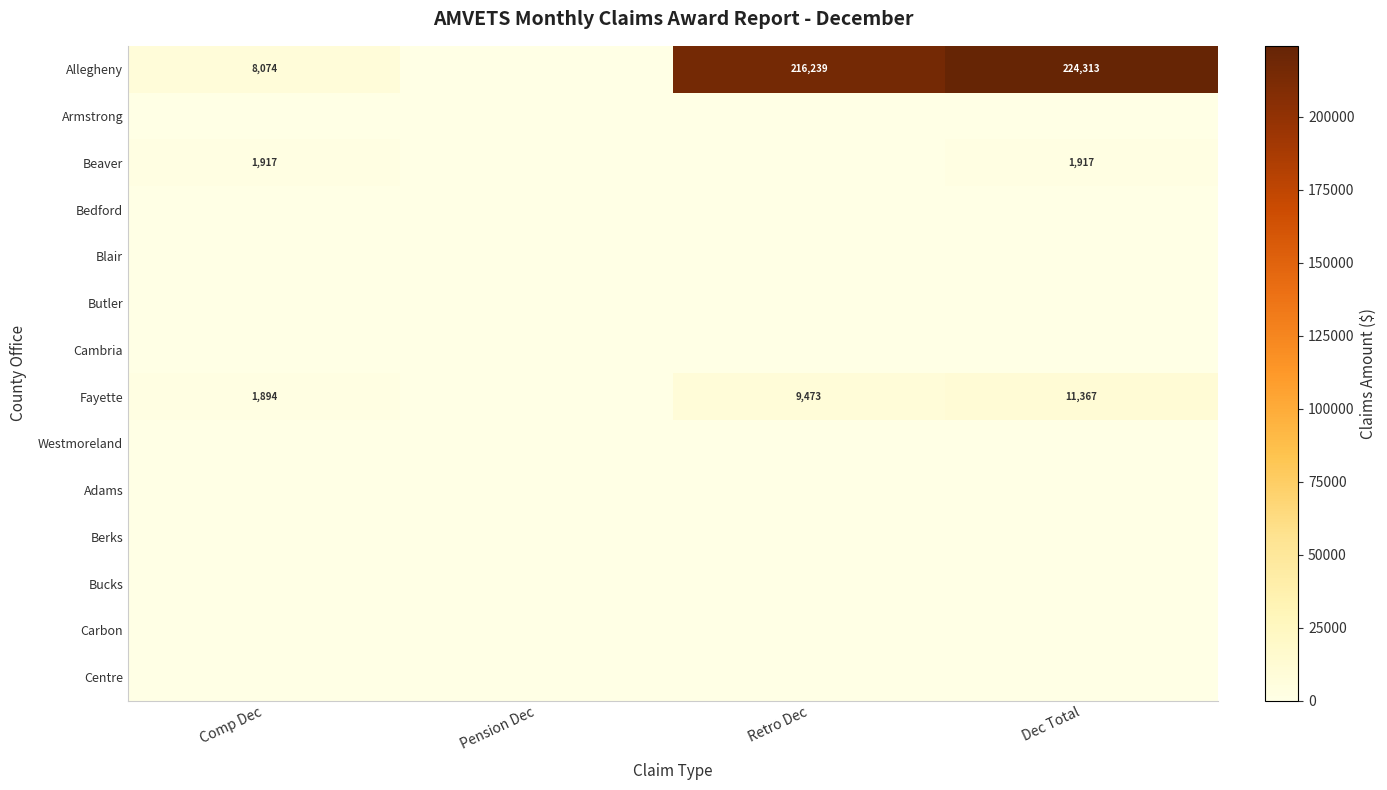

List the labels in order of Westmoreland value, largest first.

Comp Dec, Pension Dec, Retro Dec, Dec Total